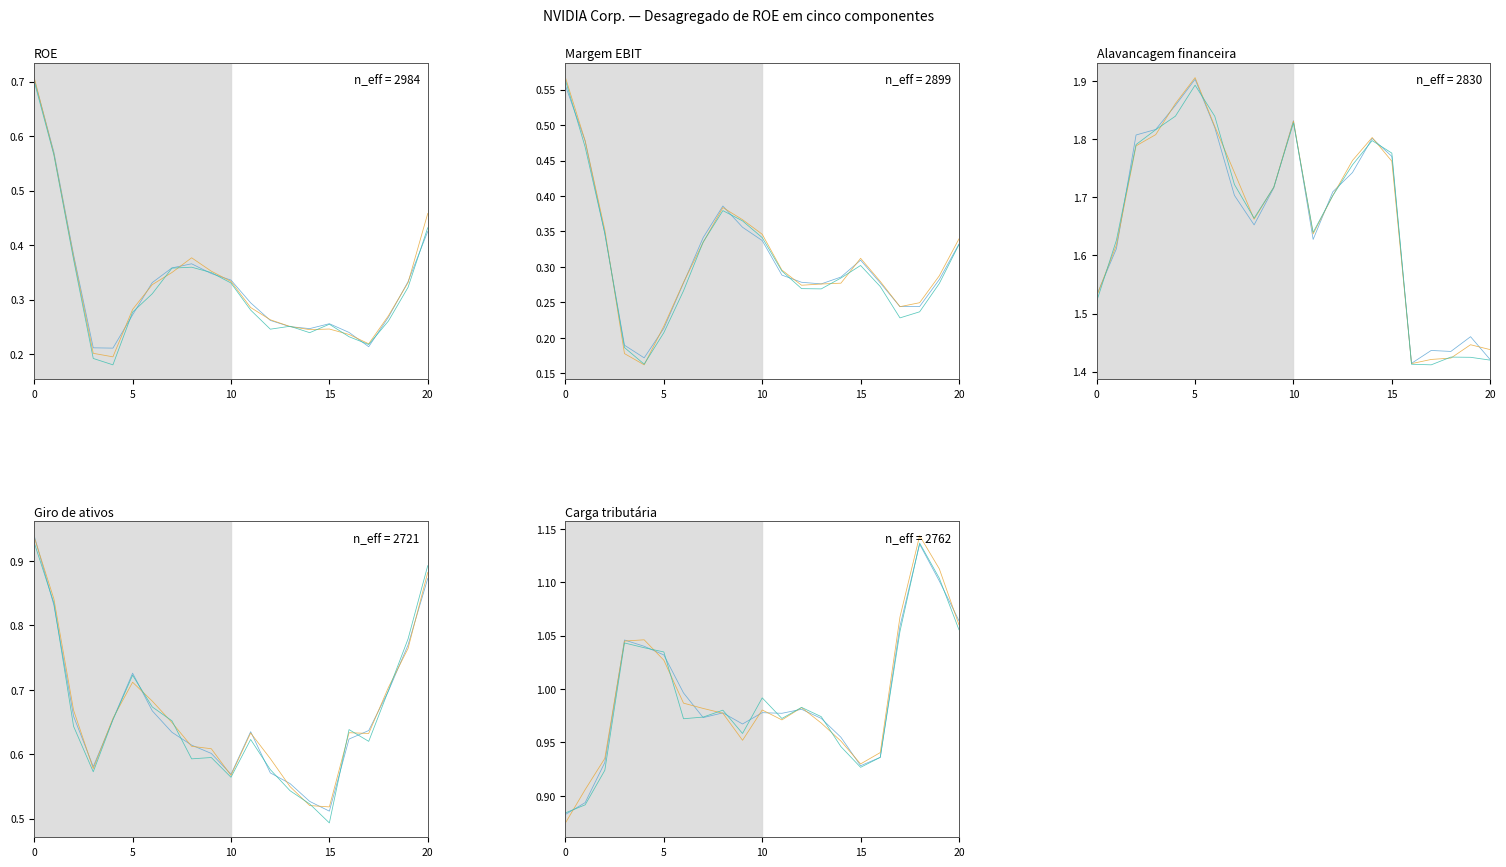

Which has a higher value, 13 or 14?

13